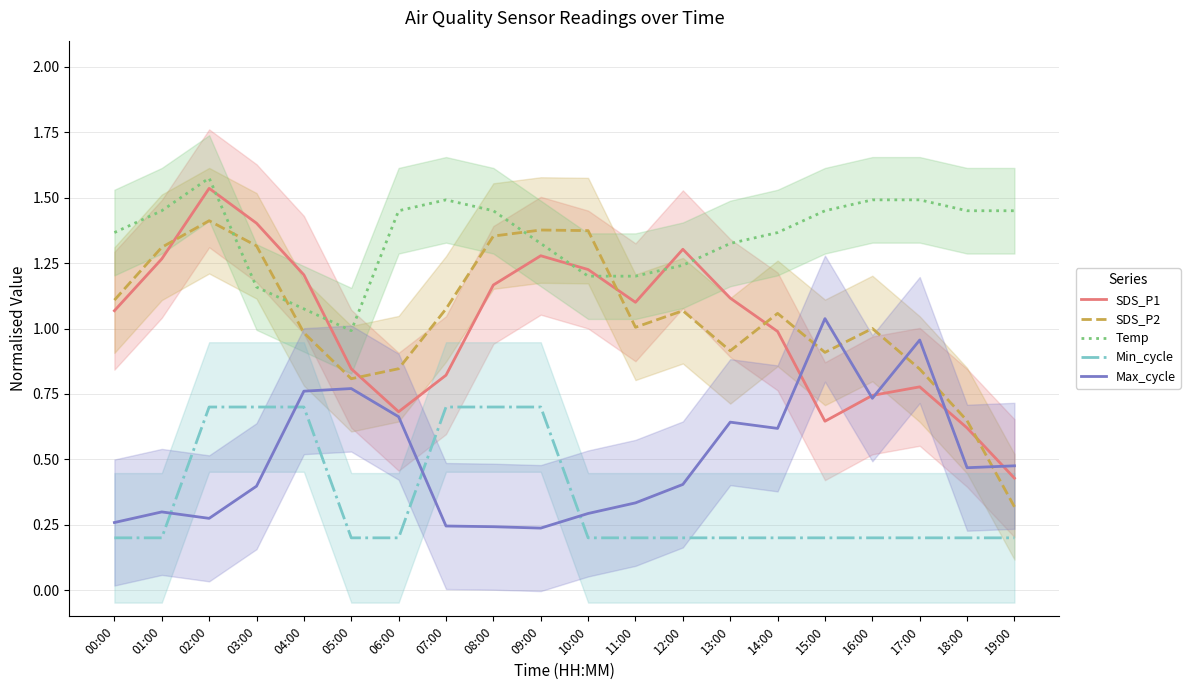

Reading left to right, extract all data points from this chart.

SDS_P1: 00:00=1.1	01:00=1.3	02:00=1.5	03:00=1.4	04:00=1.2	05:00=0.8	06:00=0.7	07:00=0.8	08:00=1.2	09:00=1.3	10:00=1.2	11:00=1.1	12:00=1.3	13:00=1.1	14:00=1.0	15:00=0.6	16:00=0.7	17:00=0.8	18:00=0.6	19:00=0.4
SDS_P2: 00:00=1.1	01:00=1.3	02:00=1.4	03:00=1.3	04:00=1.0	05:00=0.8	06:00=0.8	07:00=1.1	08:00=1.4	09:00=1.4	10:00=1.4	11:00=1.0	12:00=1.1	13:00=0.9	14:00=1.1	15:00=0.9	16:00=1.0	17:00=0.8	18:00=0.6	19:00=0.3
Temp: 00:00=1.4	01:00=1.4	02:00=1.6	03:00=1.2	04:00=1.1	05:00=1.0	06:00=1.4	07:00=1.5	08:00=1.4	09:00=1.3	10:00=1.2	11:00=1.2	12:00=1.2	13:00=1.3	14:00=1.4	15:00=1.4	16:00=1.5	17:00=1.5	18:00=1.4	19:00=1.4
Min_cycle: 00:00=0.2	01:00=0.2	02:00=0.7	03:00=0.7	04:00=0.7	05:00=0.2	06:00=0.2	07:00=0.7	08:00=0.7	09:00=0.7	10:00=0.2	11:00=0.2	12:00=0.2	13:00=0.2	14:00=0.2	15:00=0.2	16:00=0.2	17:00=0.2	18:00=0.2	19:00=0.2
Max_cycle: 00:00=0.3	01:00=0.3	02:00=0.3	03:00=0.4	04:00=0.8	05:00=0.8	06:00=0.7	07:00=0.2	08:00=0.2	09:00=0.2	10:00=0.3	11:00=0.3	12:00=0.4	13:00=0.6	14:00=0.6	15:00=1.0	16:00=0.7	17:00=1.0	18:00=0.5	19:00=0.5